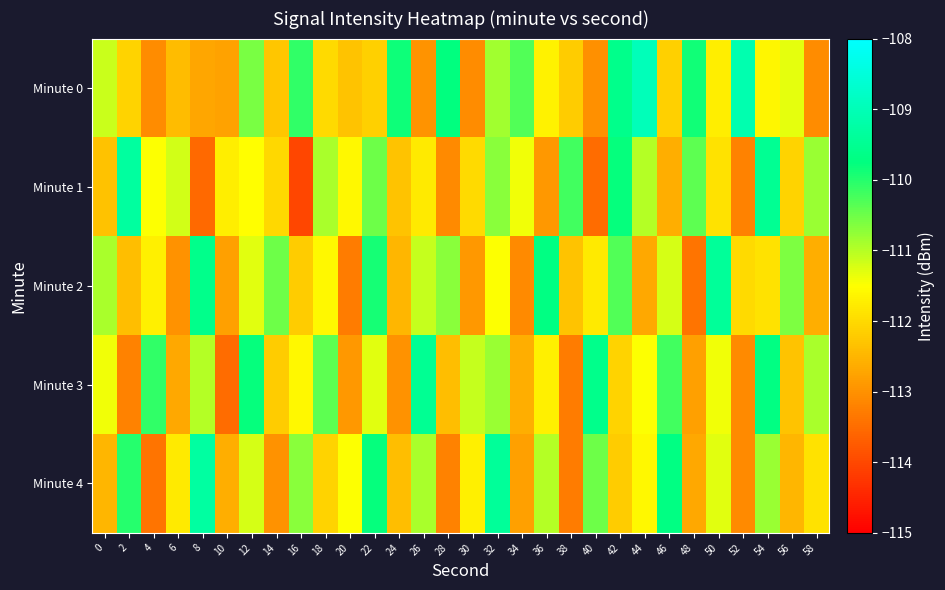

Reading left to right, list all the values displayed in this chart.

Minute 0: 0=-111.1	2=-112.1	4=-113.1	6=-112.4	8=-112.7	10=-112.8	12=-110.6	14=-112.3	16=-110.1	18=-112.0	20=-112.3	22=-112.1	24=-109.8	26=-113.0	28=-109.8	30=-113.1	32=-110.9	34=-110.3	36=-111.7	38=-112.2	40=-113.0	42=-109.6	44=-109.0	46=-112.1	48=-109.9	50=-111.7	52=-109.1	54=-111.6	56=-111.3	58=-113.1
Minute 1: 0=-112.3	2=-109.3	4=-111.5	6=-111.2	8=-113.5	10=-111.7	12=-111.5	14=-112.0	16=-114.0	18=-110.9	20=-111.6	22=-110.5	24=-112.3	26=-111.8	28=-113.1	30=-112.0	32=-110.7	34=-111.4	36=-112.9	38=-110.2	40=-113.5	42=-109.8	44=-111.0	46=-112.6	48=-110.4	50=-111.9	52=-113.2	54=-109.5	56=-112.1	58=-110.8
Minute 2: 0=-110.9	2=-112.4	4=-111.7	6=-113.0	8=-109.6	10=-112.8	12=-111.3	14=-110.5	16=-112.2	18=-111.6	20=-113.3	22=-109.9	24=-112.5	26=-111.1	28=-110.7	30=-112.9	32=-111.5	34=-113.1	36=-109.7	38=-112.3	40=-111.8	42=-110.3	44=-112.7	46=-111.2	48=-113.4	50=-109.4	52=-112.0	54=-111.9	56=-110.6	58=-112.6
Minute 3: 0=-111.4	2=-113.2	4=-110.1	6=-112.7	8=-111.0	10=-113.5	12=-109.8	14=-112.2	16=-111.6	18=-110.4	20=-112.9	22=-111.3	24=-113.0	26=-109.5	28=-112.4	30=-111.1	32=-110.8	34=-112.6	36=-111.7	38=-113.3	40=-109.6	42=-112.1	44=-111.5	46=-110.2	48=-112.8	50=-111.4	52=-113.1	54=-109.7	56=-112.3	58=-110.9
Minute 4: 0=-112.5	2=-110.0	4=-113.4	6=-111.8	8=-109.3	10=-112.6	12=-111.2	14=-113.0	16=-110.7	18=-112.1	20=-111.5	22=-109.8	24=-112.4	26=-110.9	28=-113.2	30=-111.7	32=-109.4	34=-112.8	36=-111.0	38=-113.3	40=-110.5	42=-112.2	44=-111.6	46=-109.7	48=-112.7	50=-111.3	52=-113.1	54=-110.8	56=-112.5	58=-111.9